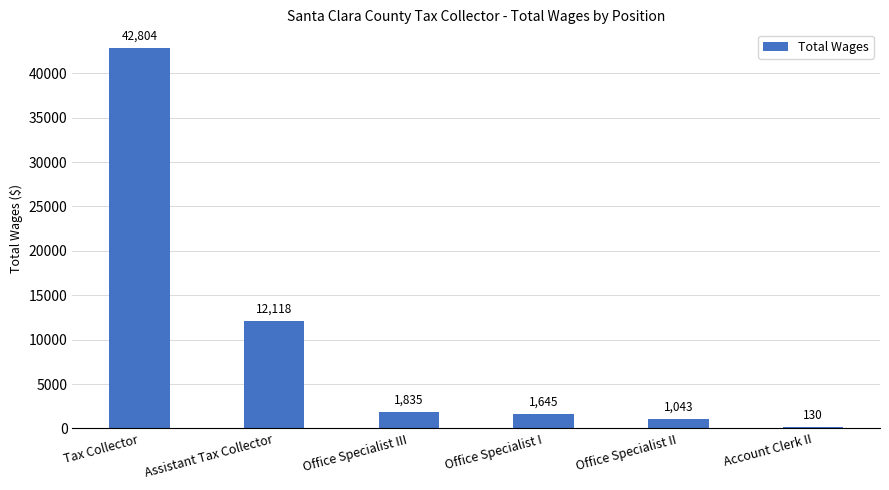

What is the greatest value displayed?

42804